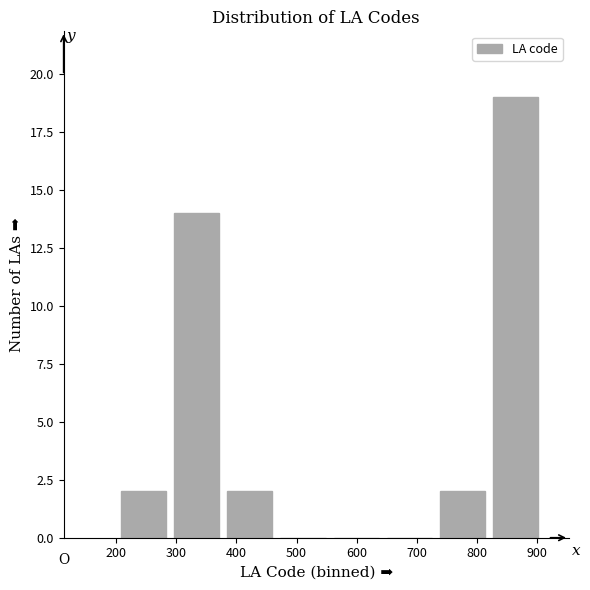

Which range on the x-axis has the tallest bar?

820 to 910